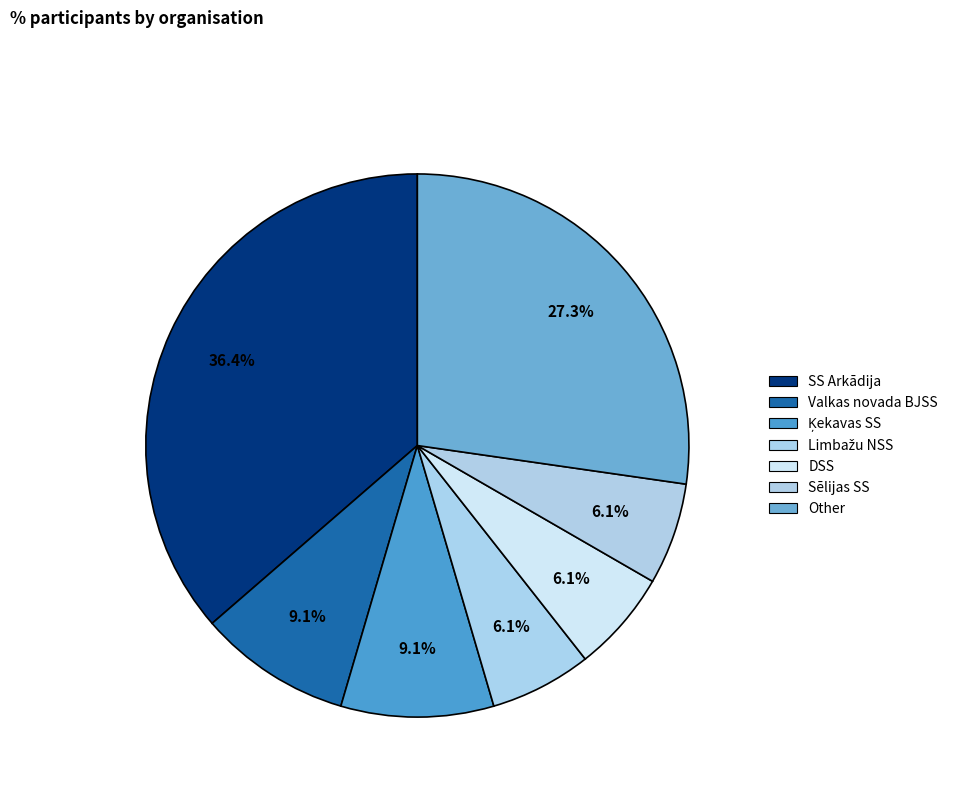

Which category has the smallest portion of the pie?

Limbažu NSS